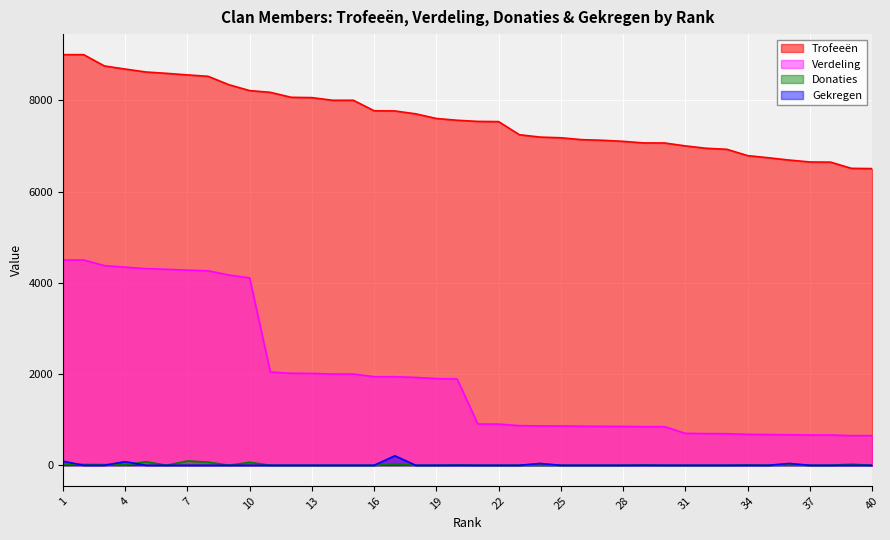

At which category is the sum across all series the highest?

1